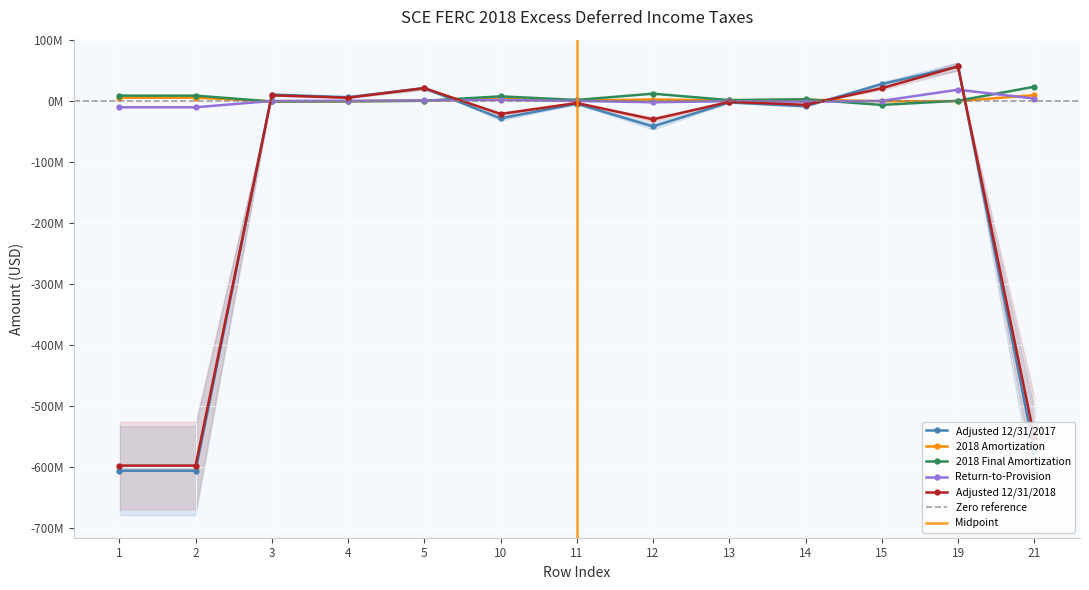

What is the sum of all Adjusted 12/31/2018 values?

-1700358799.2